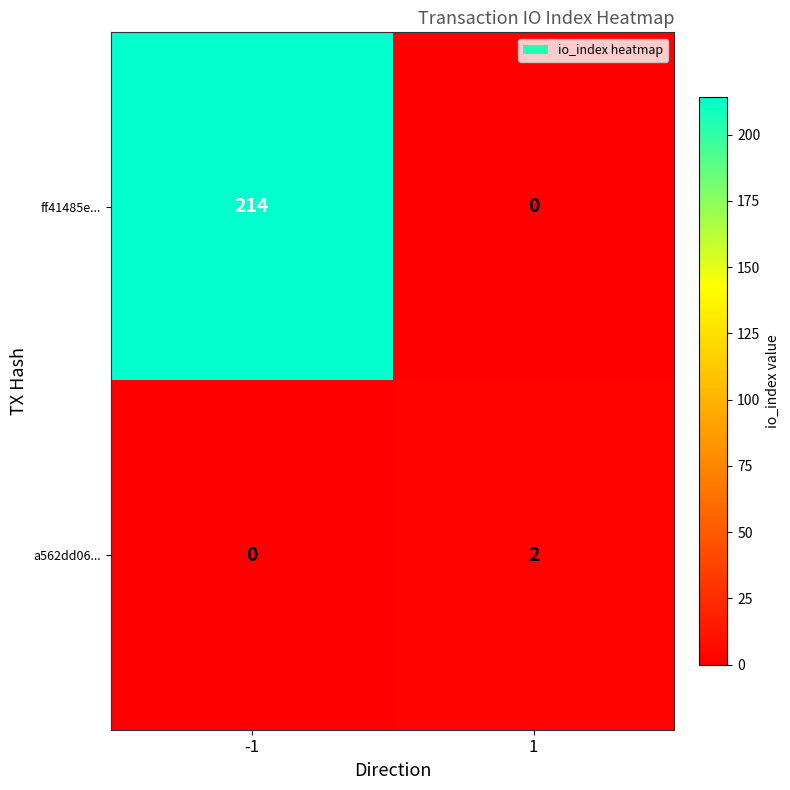

Count the number of data series in this chart.

2